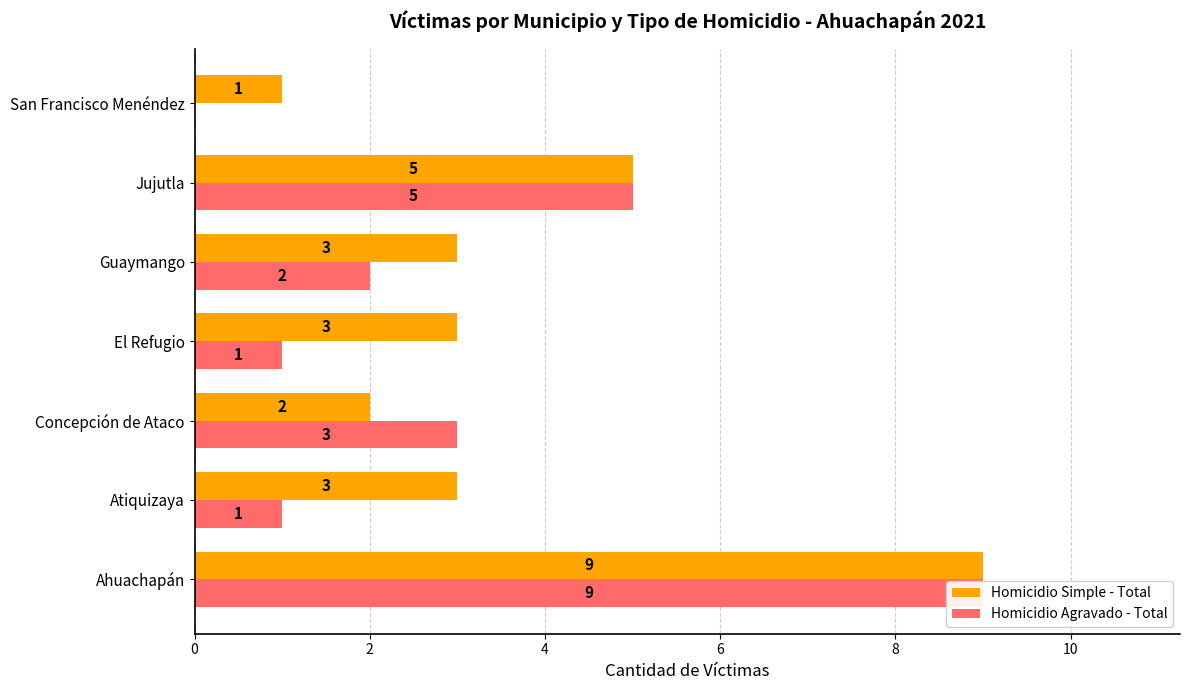

Count the Homicidio Simple - Total values in the range 2 to 5.

5